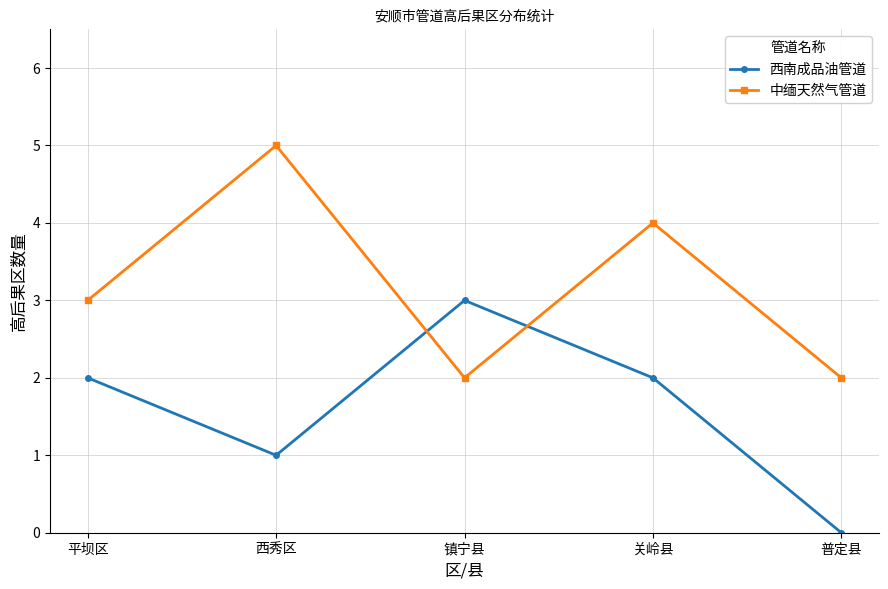

Where is the first local minimum for 中缅天然气管道?

镇宁县